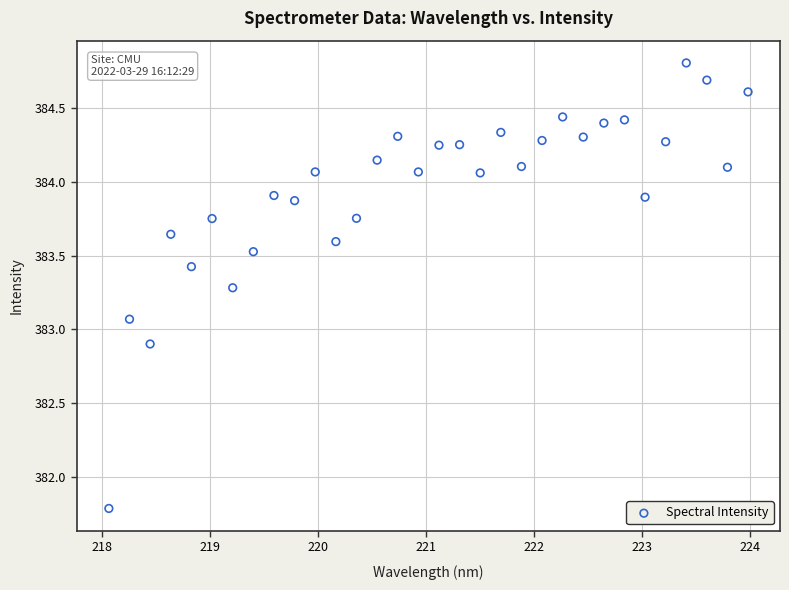

What is the range of Y values (max minus min)?

3.0